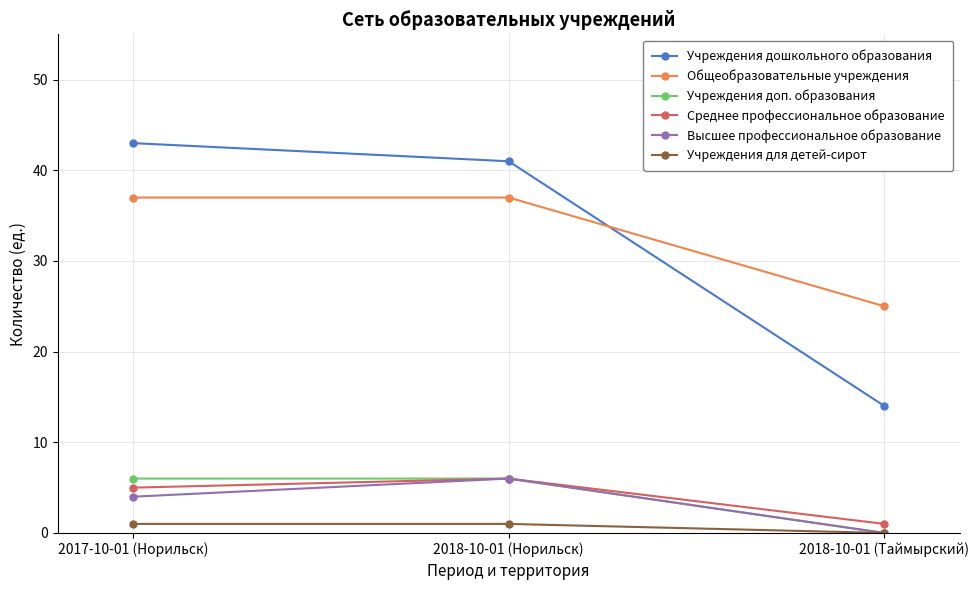

What is the value of the Учреждения для детей-сирот point at the 1st from the left?

1